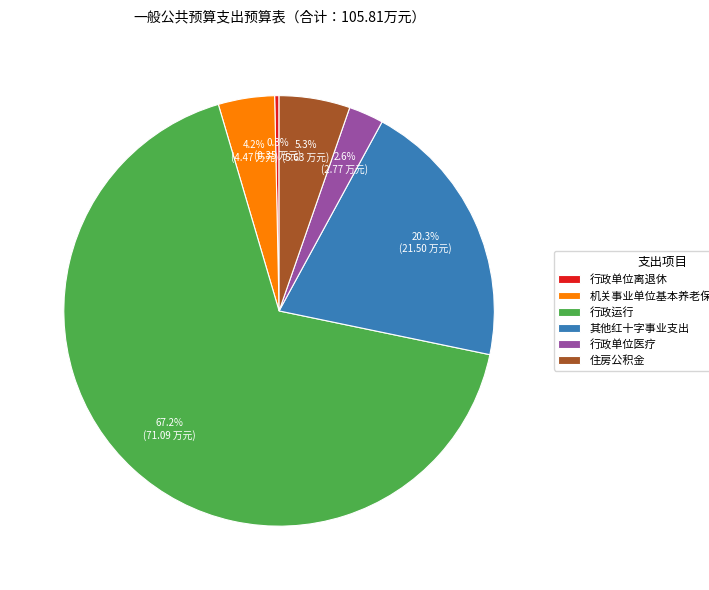

Between 其他红十字事业支出 and 行政运行, which is larger?

行政运行